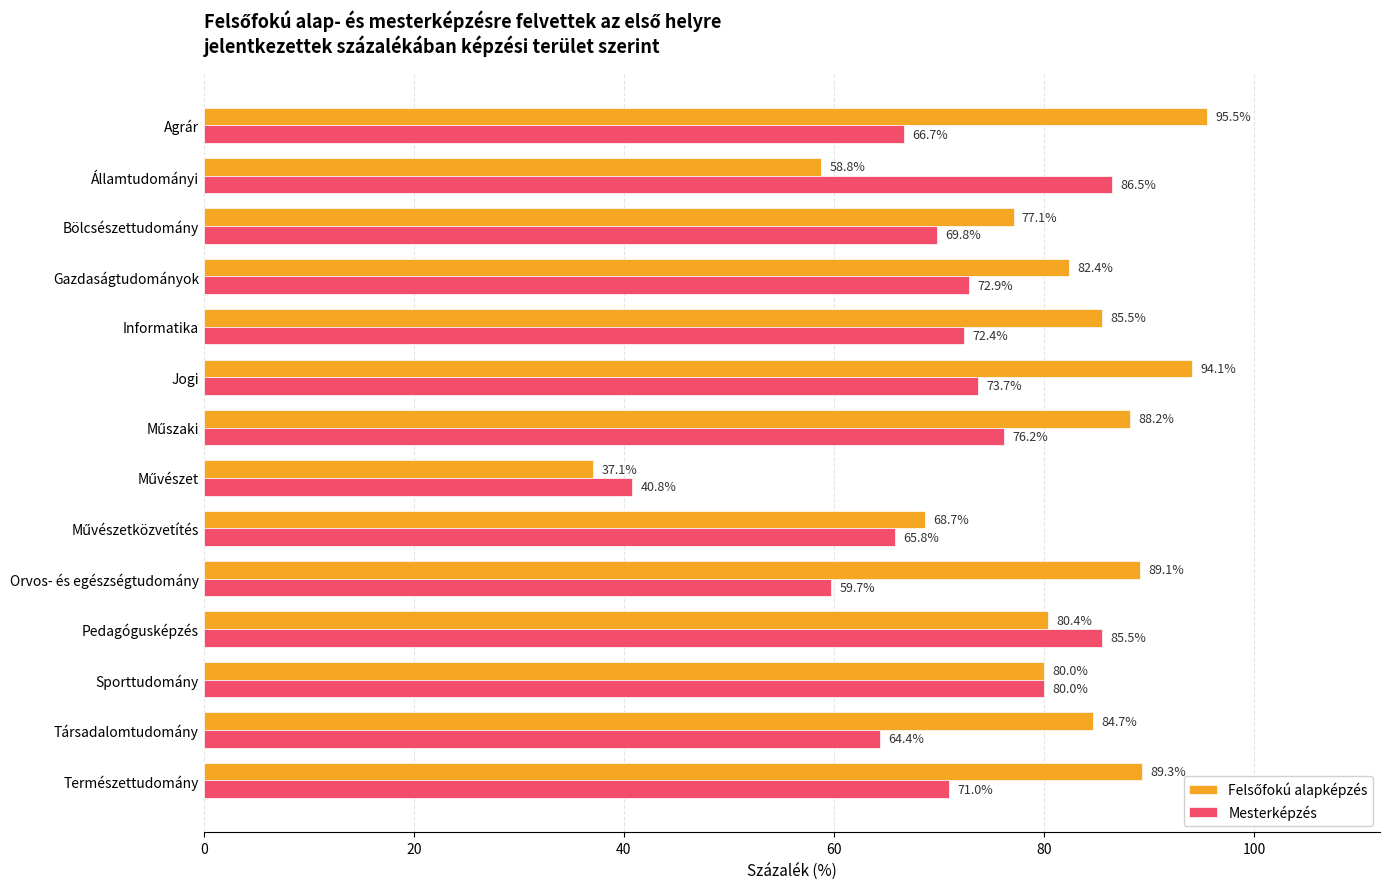

At which label is Mesterképzés closest to 63?

Társadalomtudomány